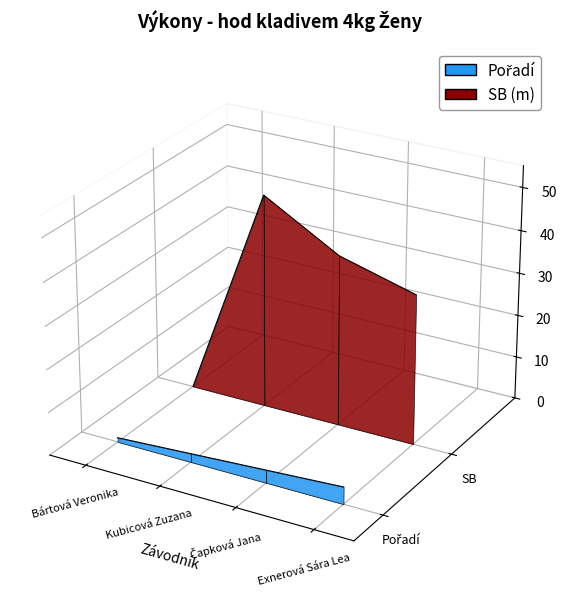

Which series changed the most between Kubicová Zuzana and Exnerová Sára Lea?

SB